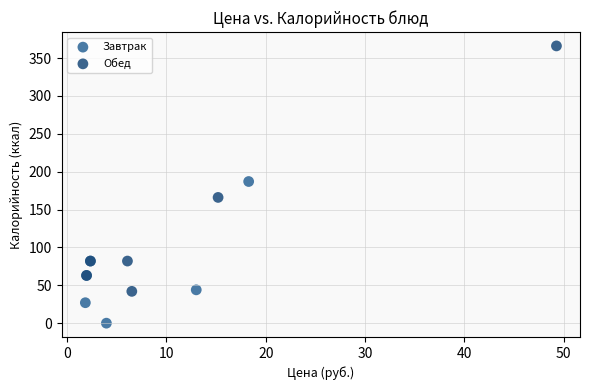

Which series reaches the maximum Y coordinate?

Обед